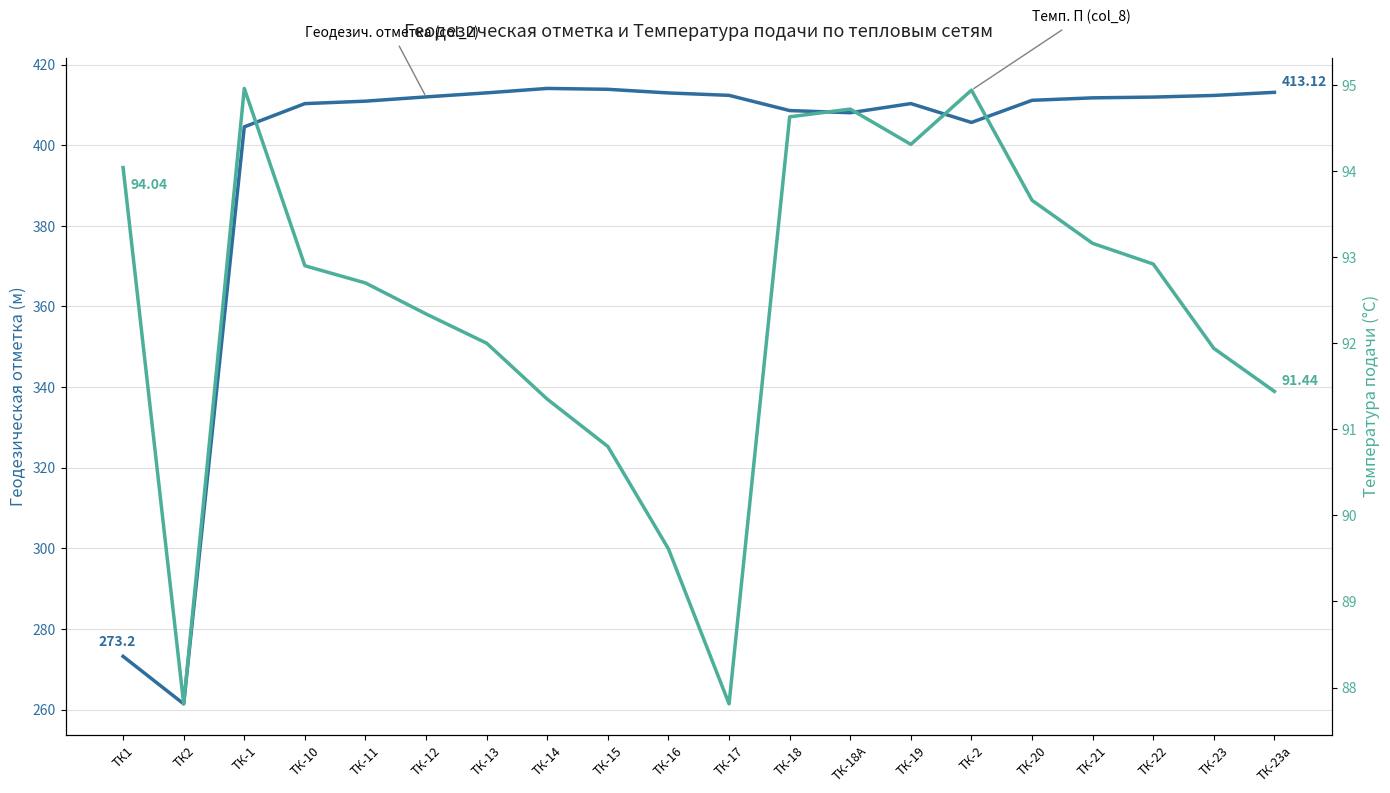

Reading left to right, extract all data points from this chart.

Геодезич. отметка (col_2): ТК1=273.2	ТК2=261.4	ТК-1=404.6	ТК-10=410.3	ТК-11=410.9	ТК-12=412.0	ТК-13=413.0	ТК-14=414.1	ТК-15=413.9	ТК-16=413.0	ТК-17=412.4	ТК-18=408.6	ТК-18А=408.1	ТК-19=410.3	ТК-2=405.6	ТК-20=411.1	ТК-21=411.8	ТК-22=411.9	ТК-23=412.4	ТК-23а=413.1
Темп. П (col_8): ТК1=94.0	ТК2=87.8	ТК-1=95.0	ТК-10=92.9	ТК-11=92.7	ТК-12=92.3	ТК-13=92.0	ТК-14=91.3	ТК-15=90.8	ТК-16=89.6	ТК-17=87.8	ТК-18=94.6	ТК-18А=94.7	ТК-19=94.3	ТК-2=94.9	ТК-20=93.7	ТК-21=93.2	ТК-22=92.9	ТК-23=91.9	ТК-23а=91.4